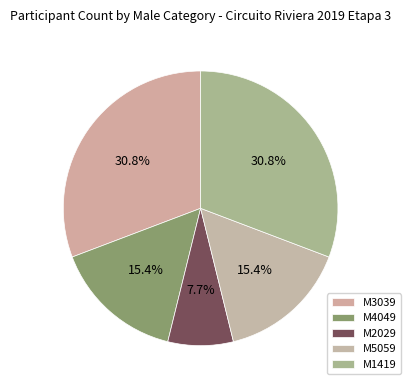

Approximately how many times larger is the value at M4049 compared to M5059?

1.0